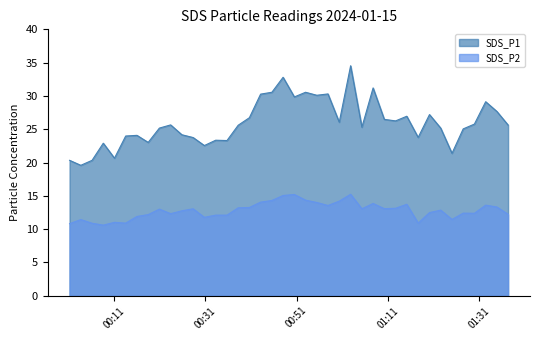

Reading left to right, extract all data points from this chart.

SDS_P1: 20.3	19.6	20.3	22.9	20.6	24.0	24.1	23.0	25.2	25.6	24.2	23.8	22.6	23.4	23.3	25.6	26.7	30.3	30.6	32.8	29.9	30.6	30.1	30.3	26.1	34.5	25.3	31.2	26.5	26.2	26.9	23.8	27.2	25.2	21.4	25.1	25.8	29.1	27.7	25.6
SDS_P2: 10.8	11.4	10.9	10.6	11.0	10.9	11.9	12.2	13.0	12.3	12.8	13.1	11.8	12.1	12.1	13.2	13.2	14.1	14.3	15.1	15.2	14.3	14.0	13.6	14.2	15.2	13.1	13.8	13.1	13.1	13.7	10.9	12.5	12.8	11.4	12.4	12.4	13.6	13.3	12.2